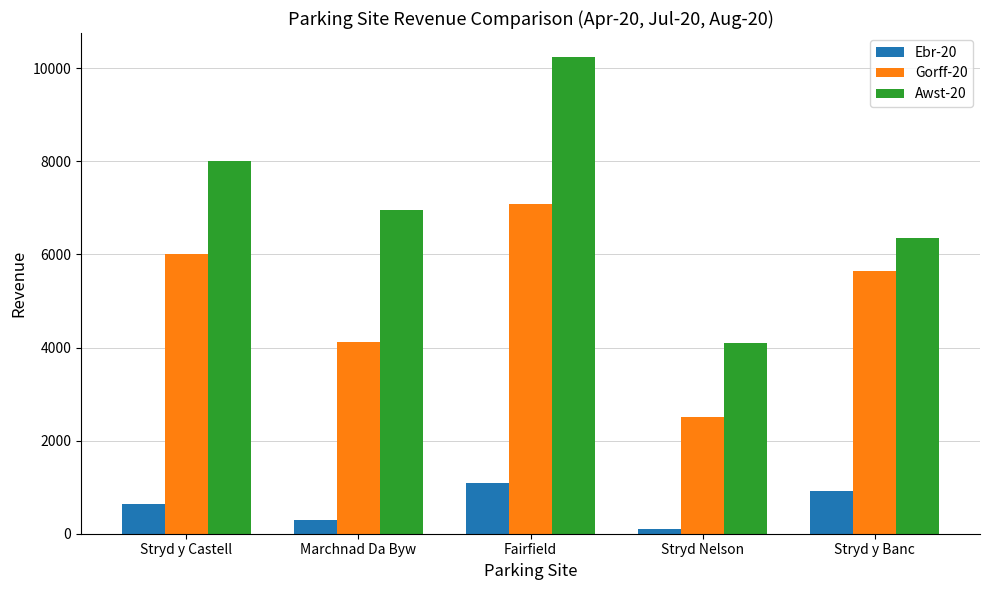

Count the number of categories in the chart.

5